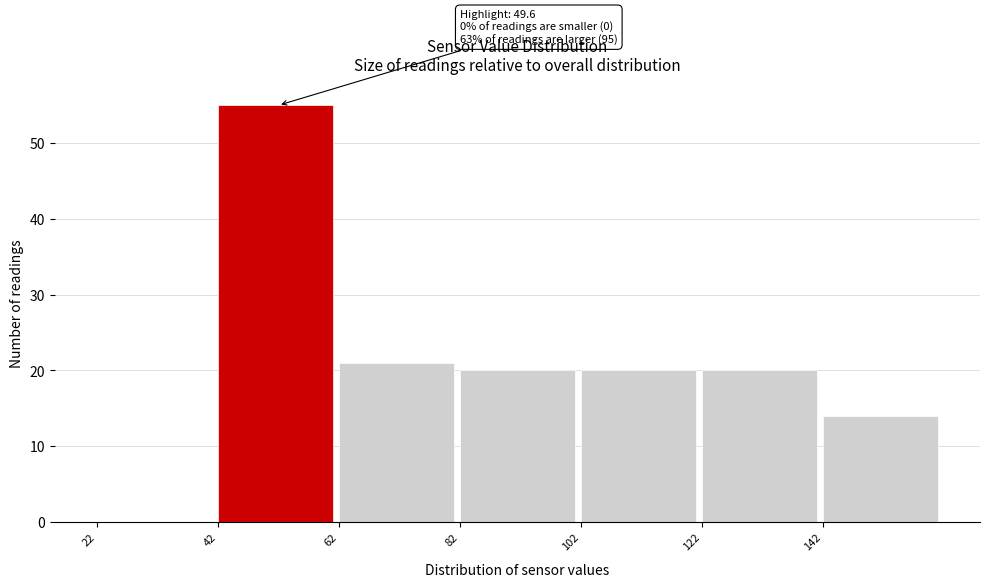

Which range on the x-axis has the tallest bar?

42 to 62